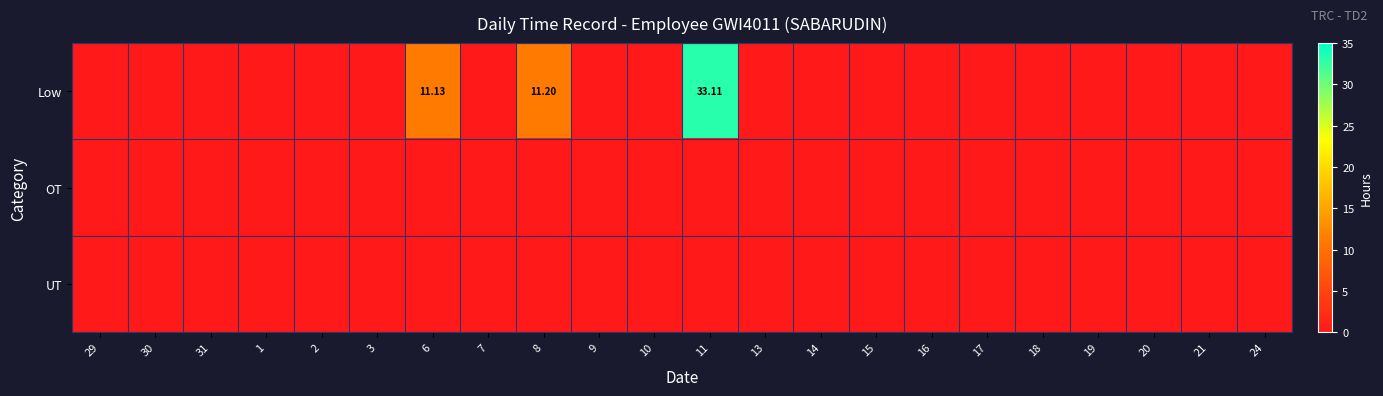

Which series changed the most between 30 and 10?

Low